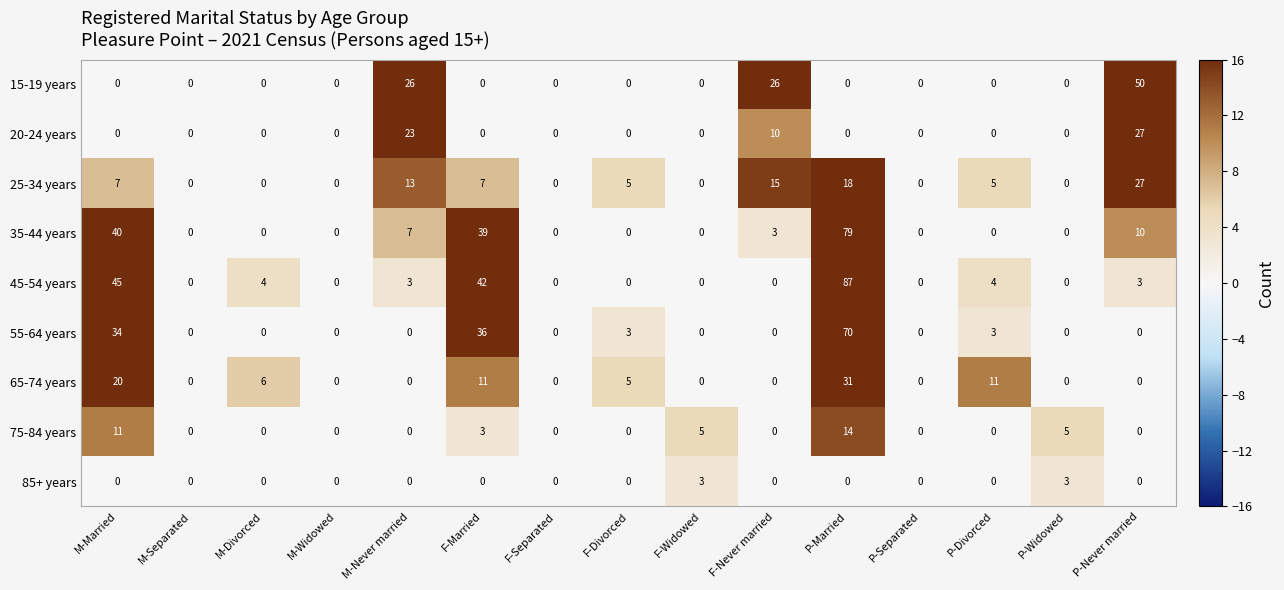

What is the greatest value displayed?

87